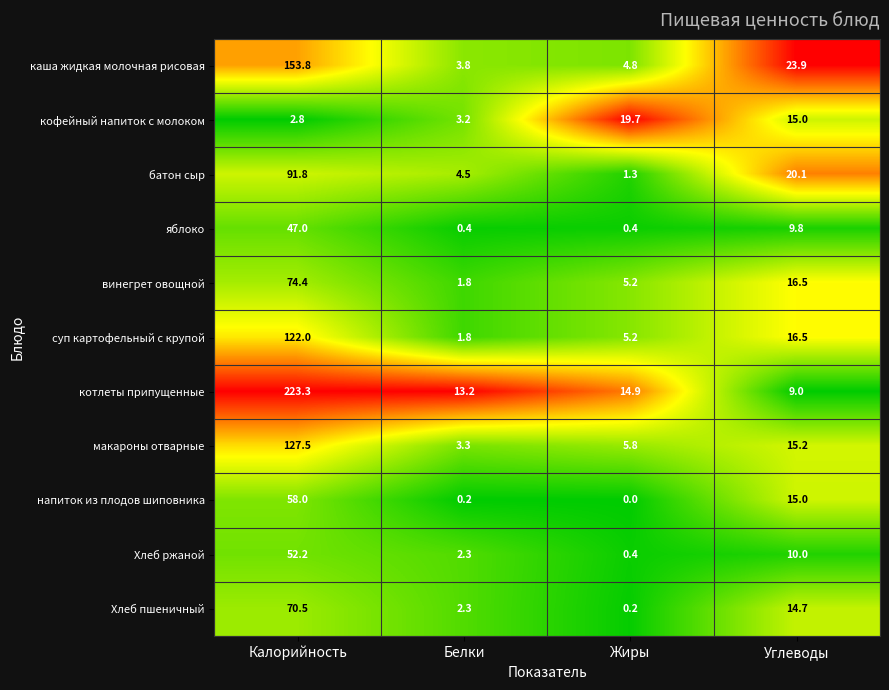

The яблоко series shows 9.8 at Углеводы. True or false?

True